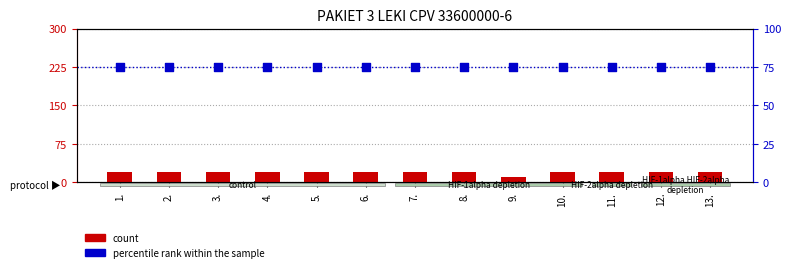

At how many categories does at least one series exceed 18?

13